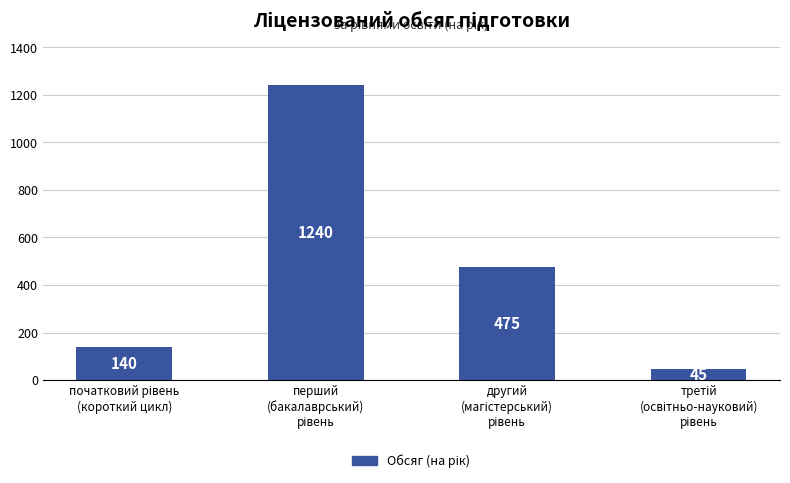

What is the sum of all values?

1900